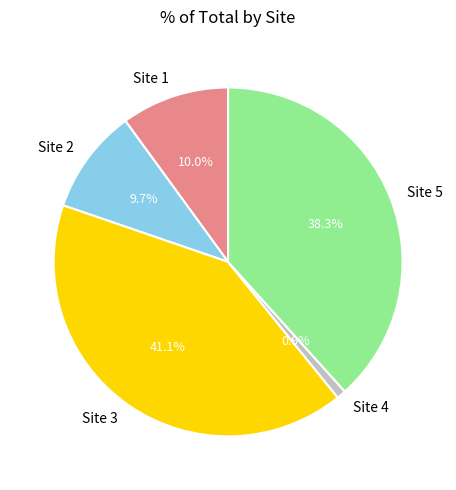

How many segments does this pie chart have?

5